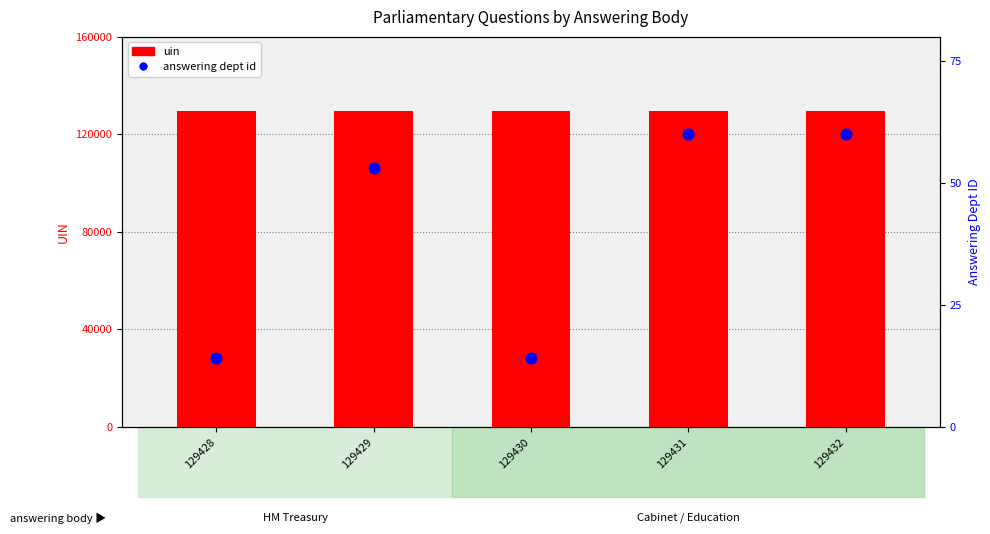

Which series reaches the minimum Y coordinate?

answering dept id